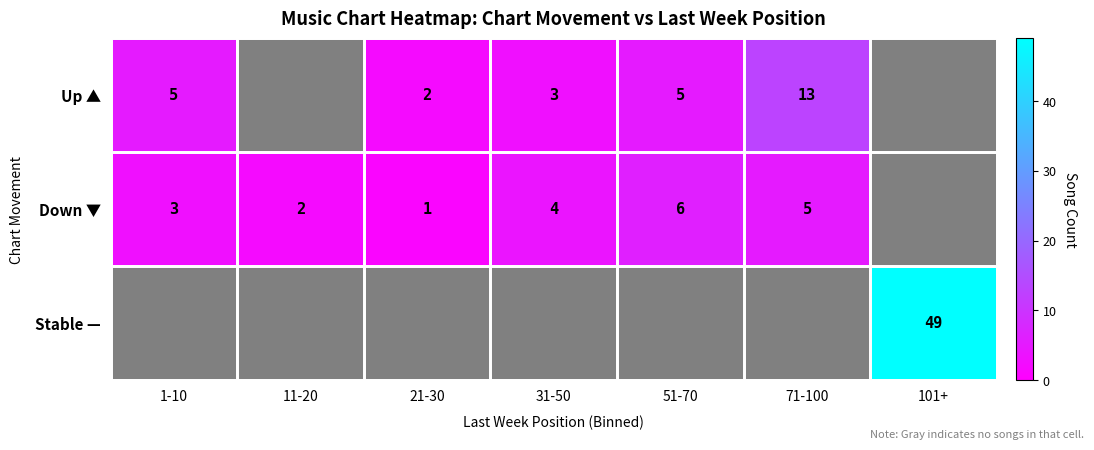

Is it true that Down ▼ equals 2 at 11-20?

True